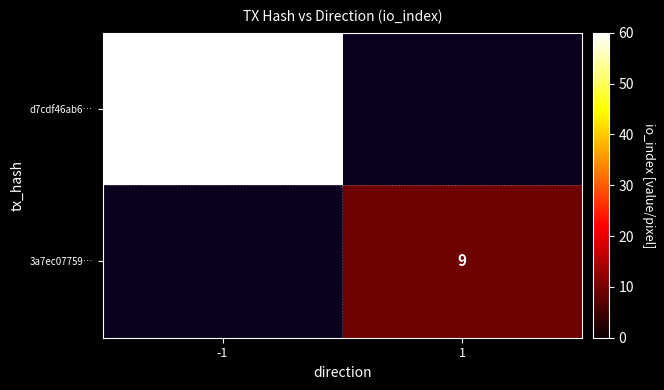

True or false: 3a7ec07759… has a value of 13 at 1.

False